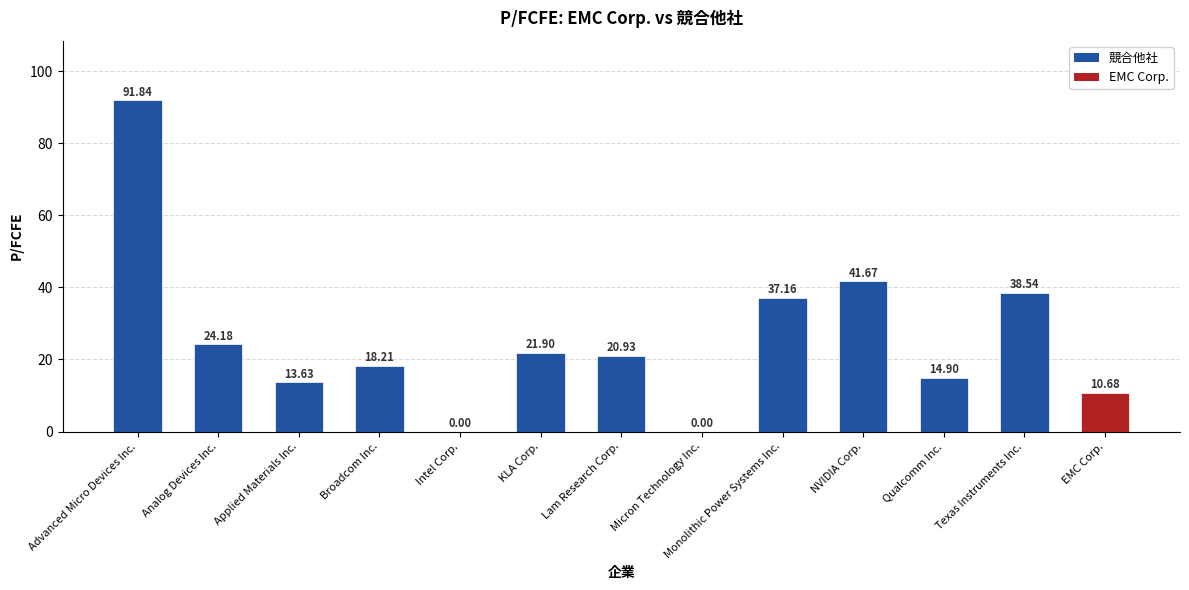

What is the maximum value shown in the chart?

91.8